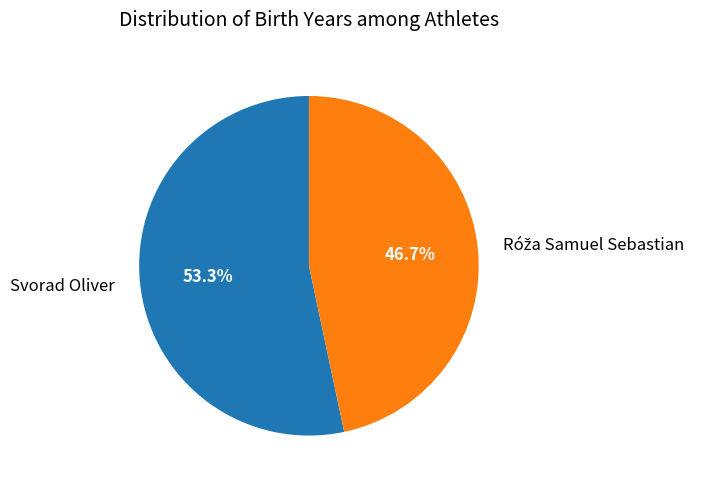

Is there any slice that represents more than half of the pie?

Yes